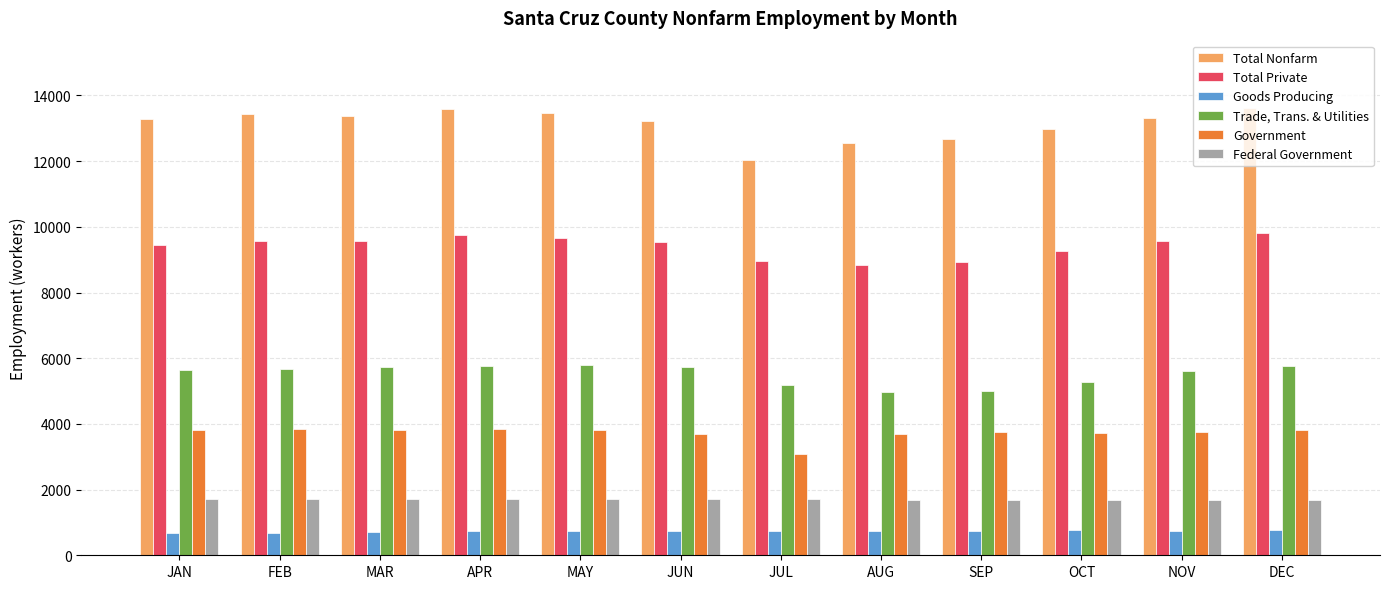

Is the value of Government at OCT greater than the value of Total Private at NOV?

No